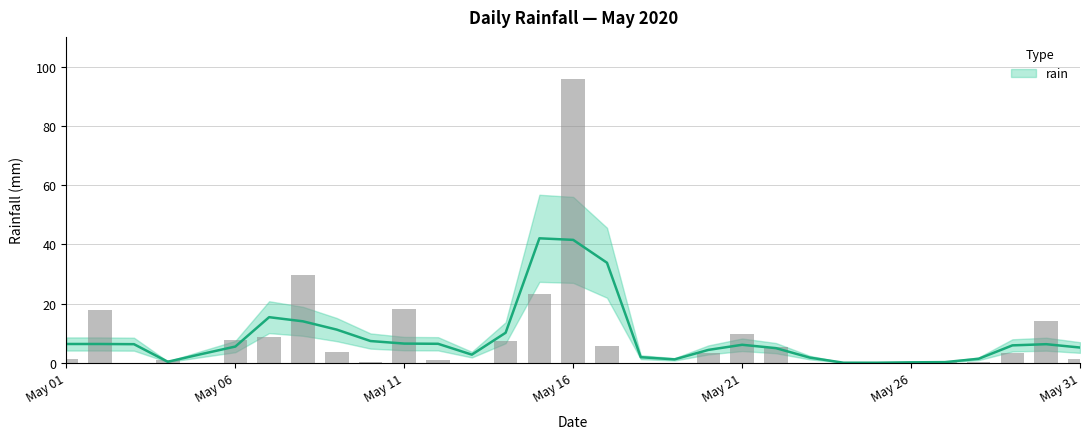

Count the number of data series in this chart.

1